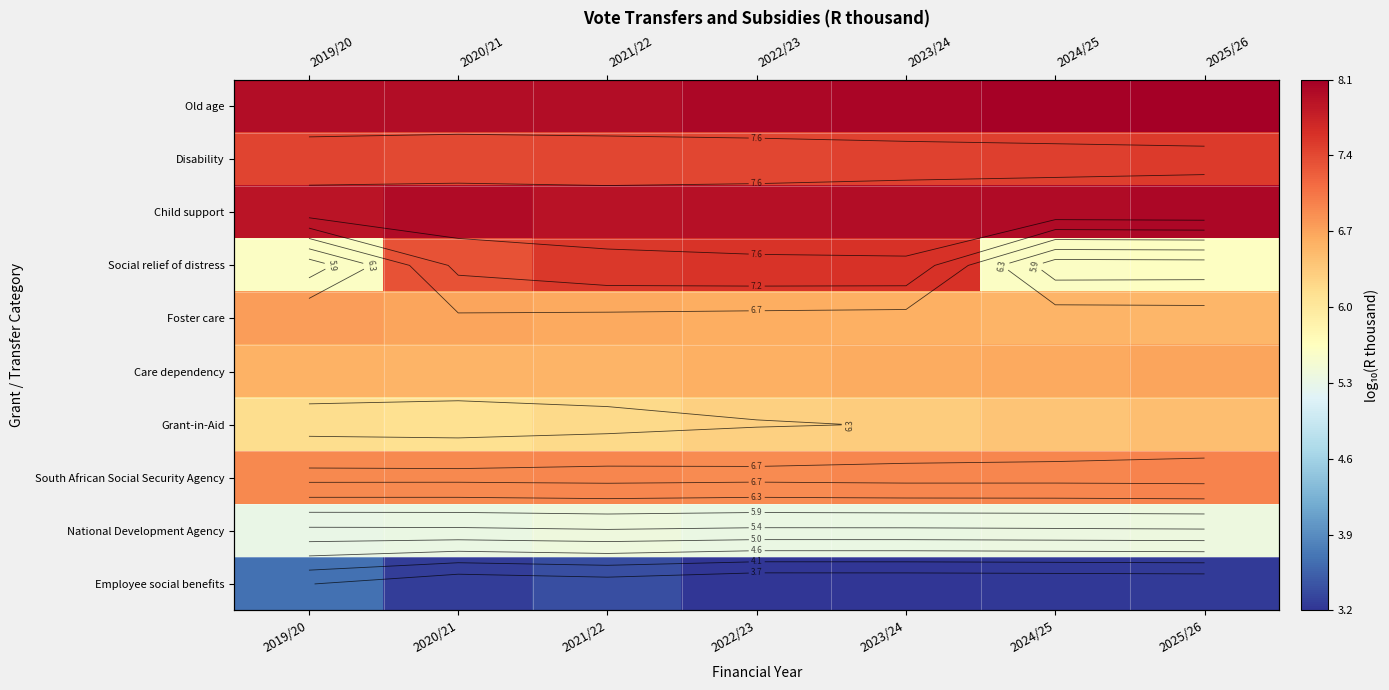

What is the sum of all South African Social Security Agency values?

48.2